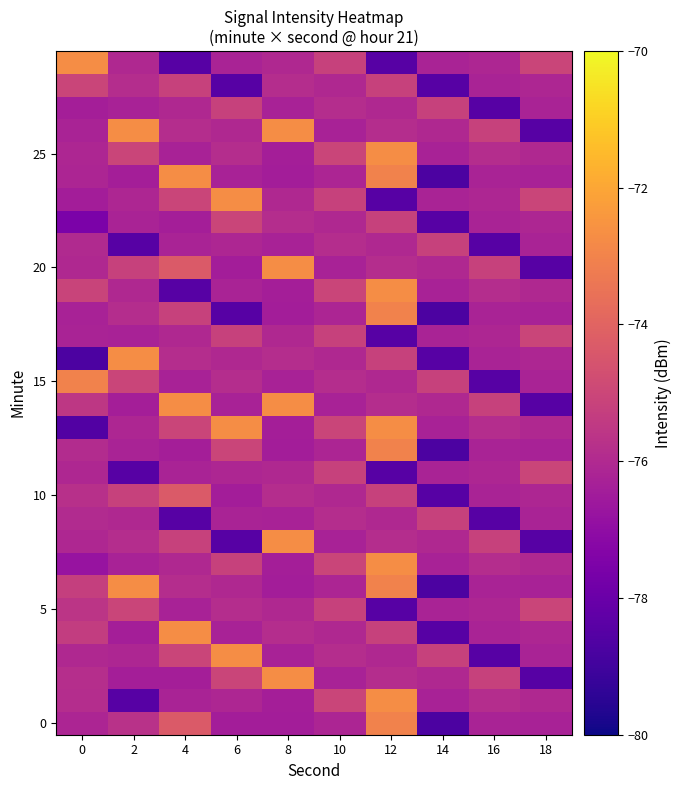

At how many categories does at least one series exceed -75?

6